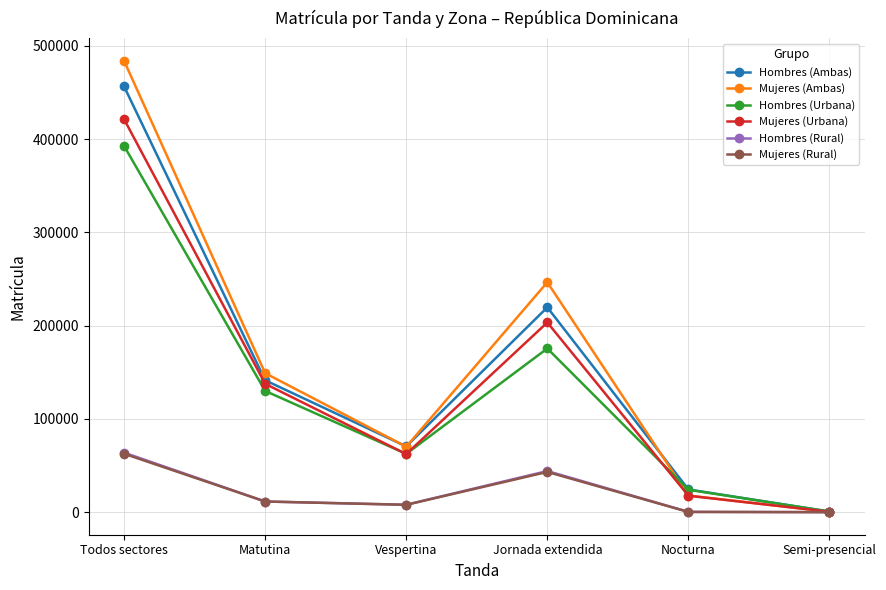

Which series has the largest total across all categories?

Mujeres (Ambas)